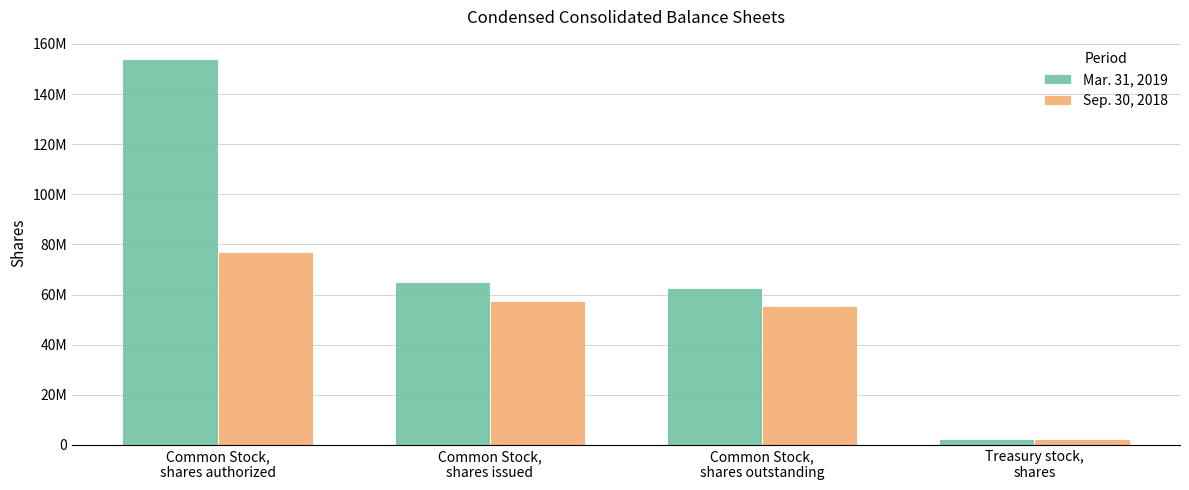

What are all the series names shown in the legend?

Mar. 31, 2019, Sep. 30, 2018